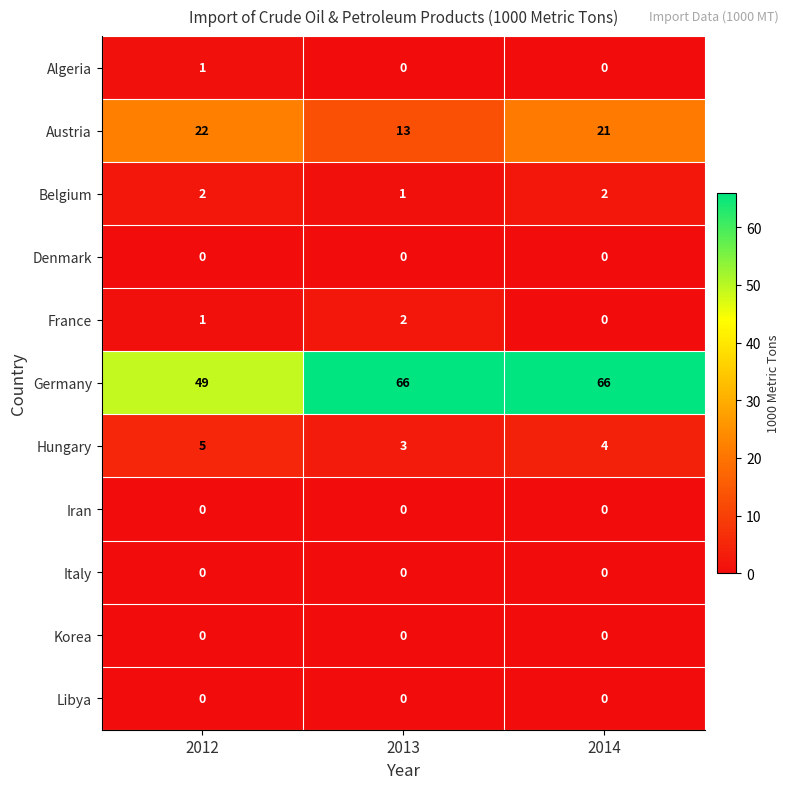

How many Algeria values are between 0 and 1?

3